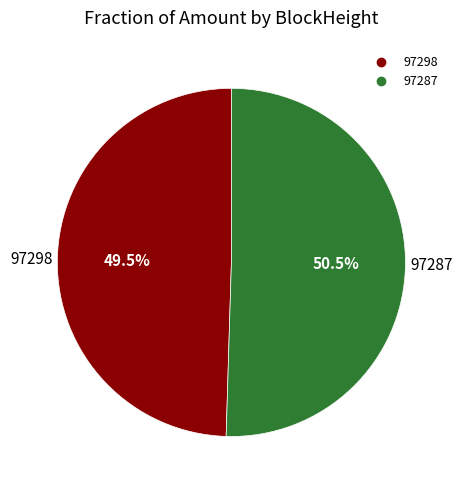

Rank the categories by value from highest to lowest.

97287, 97298